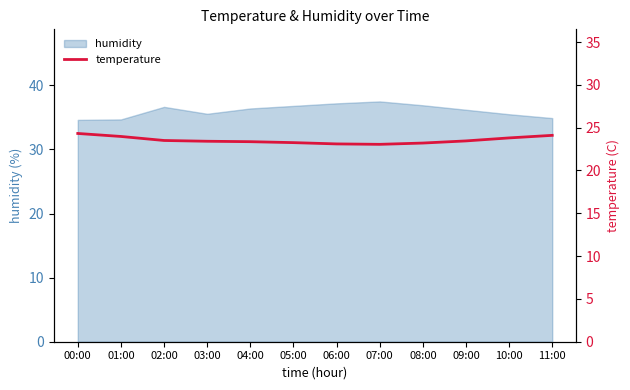

Count the number of categories in the chart.

12